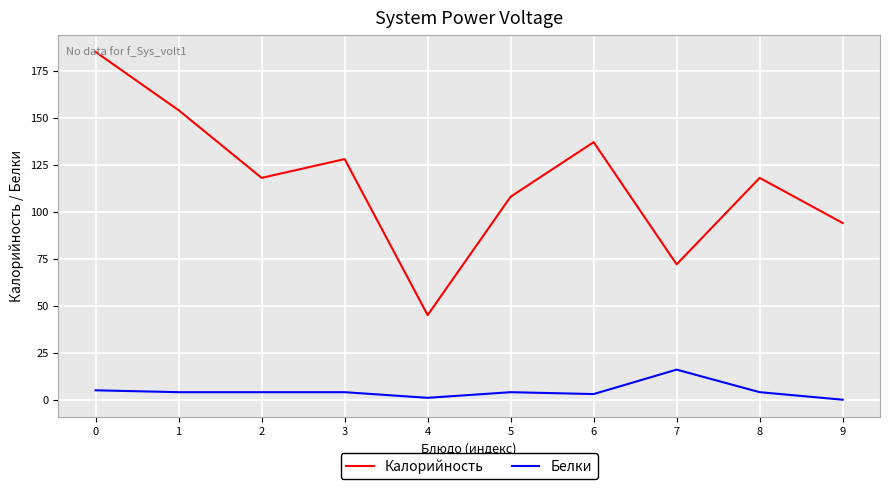

What are all the series names shown in the legend?

Калорийность, Белки